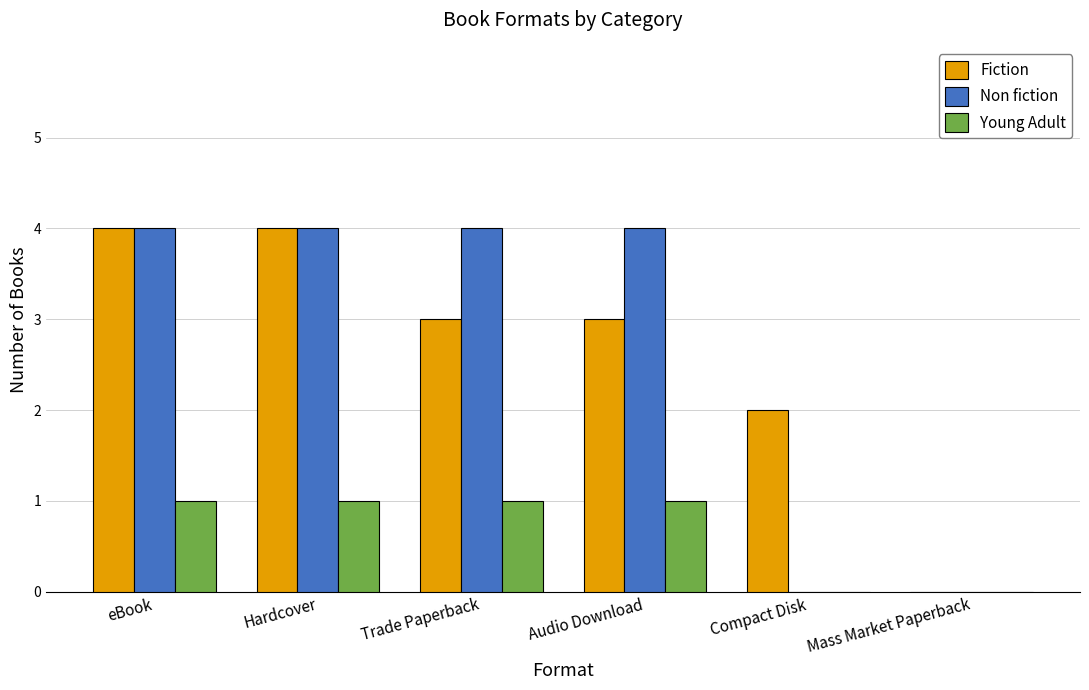

What is the sum of all Fiction values?

16